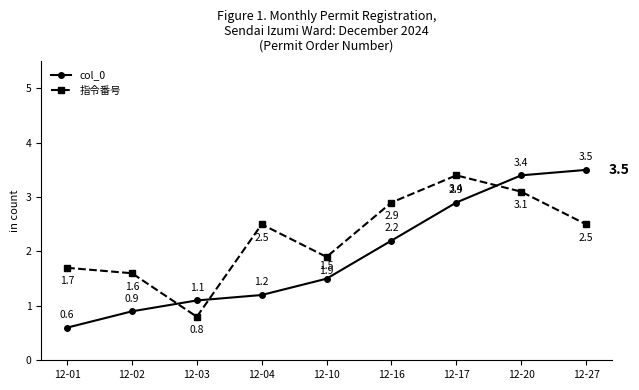

What is the difference between the col_0 values at 12-20 and 12-02?

2.5